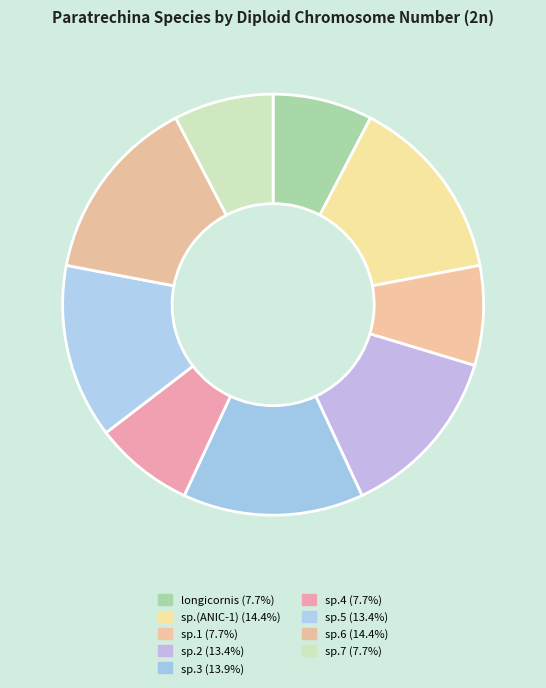

How many slices are in this pie chart?

9